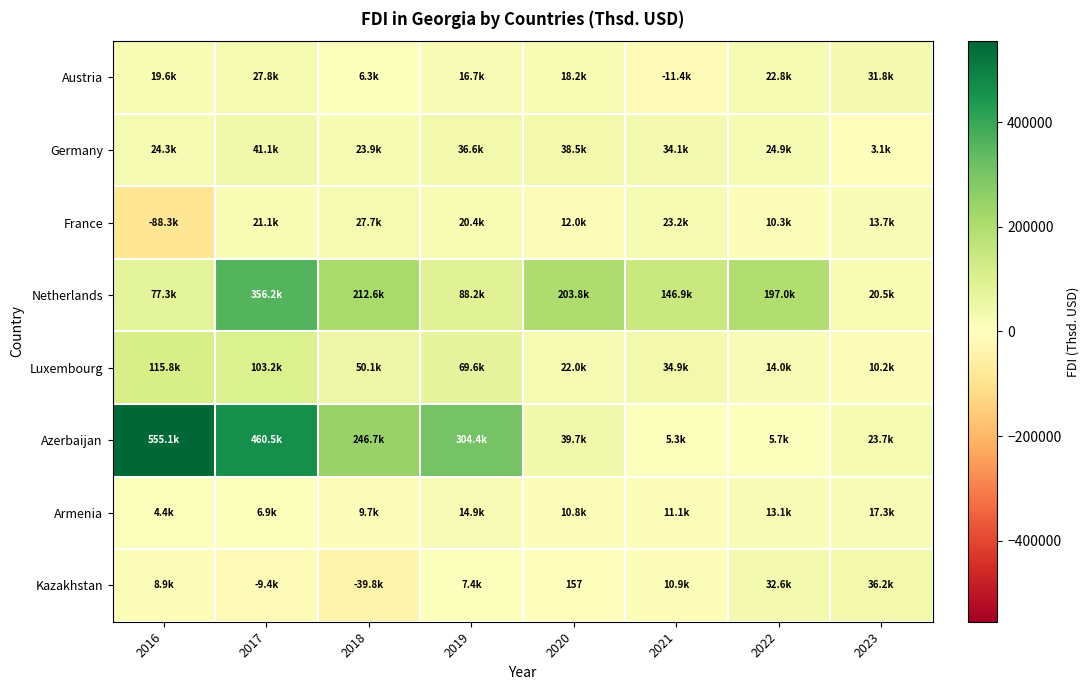

At which category is the sum across all series the highest?

2017